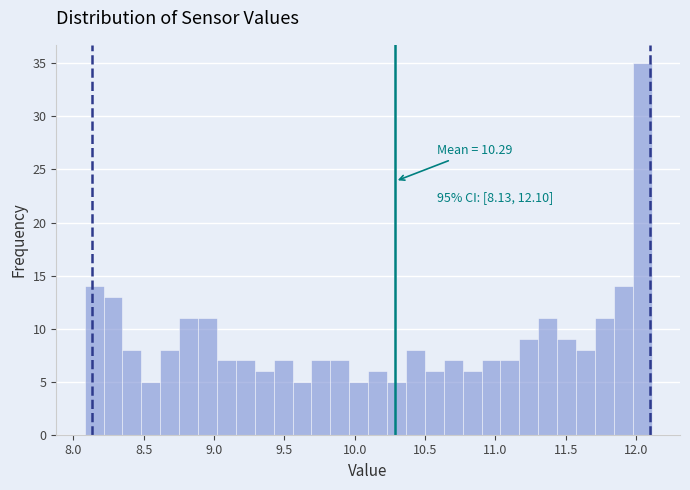

Read against the x-axis, roughly where is the centre of the tallest bar?

12.05